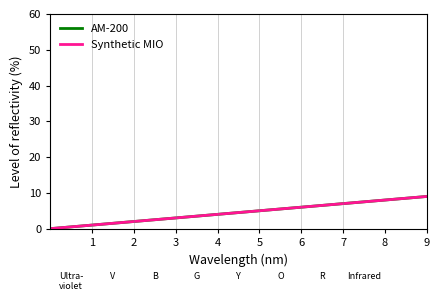

Does the chart have visible grid lines?

No